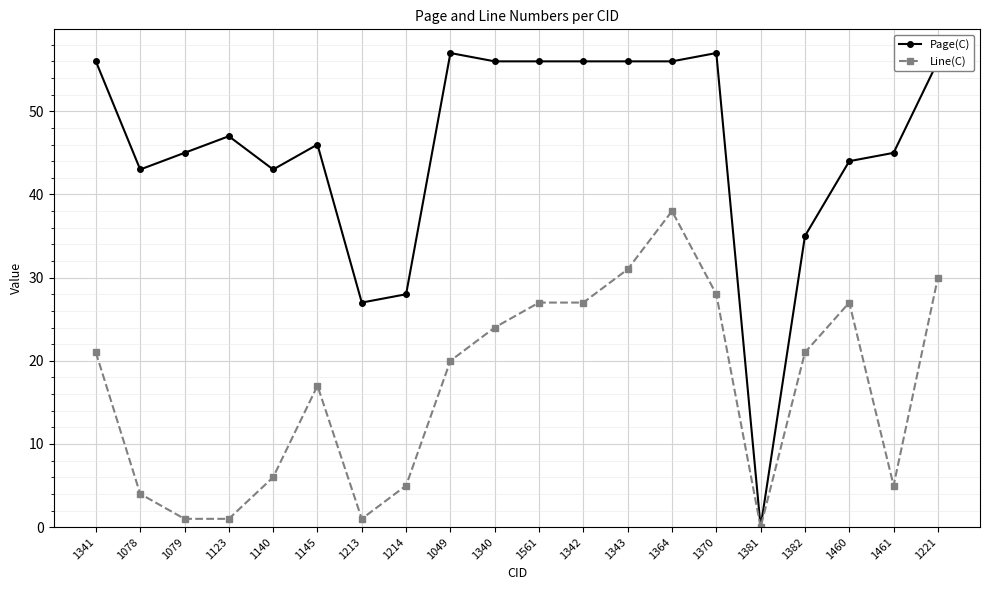

Which series has the largest total across all categories?

Page(C)